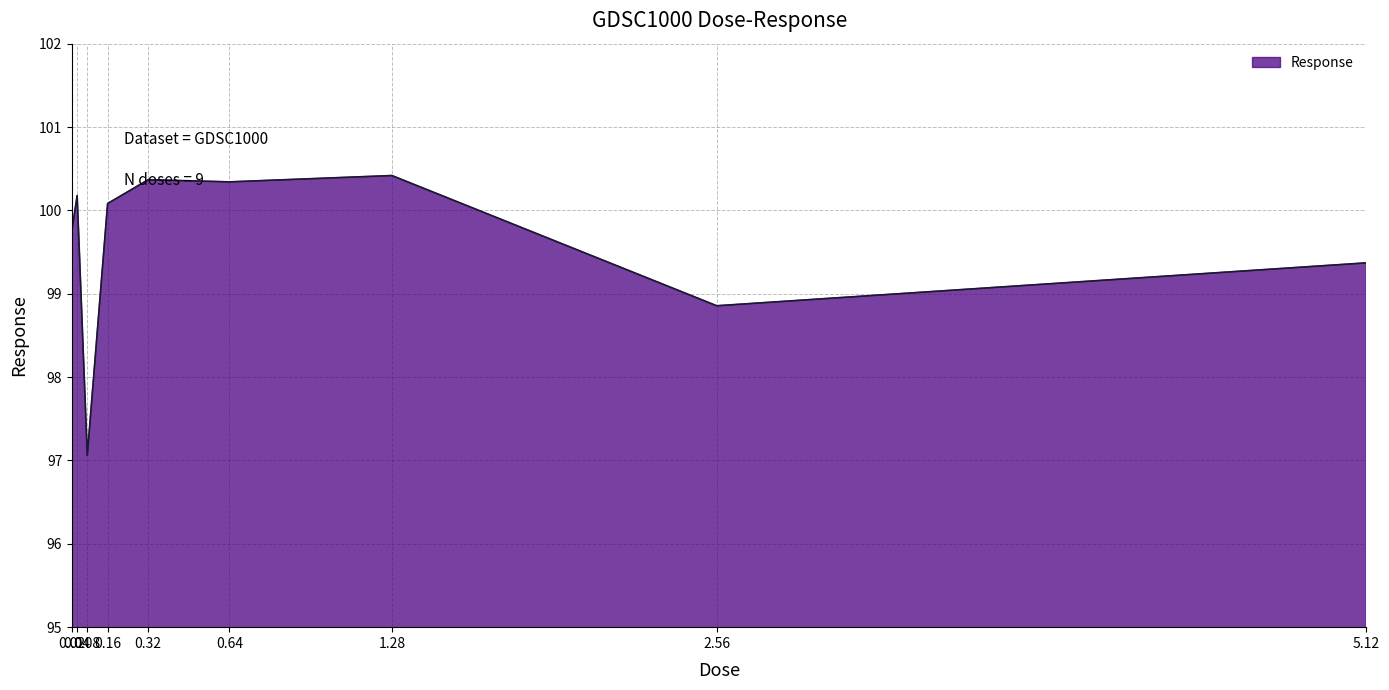

What is the difference between the maximum and minimum values?

3.4